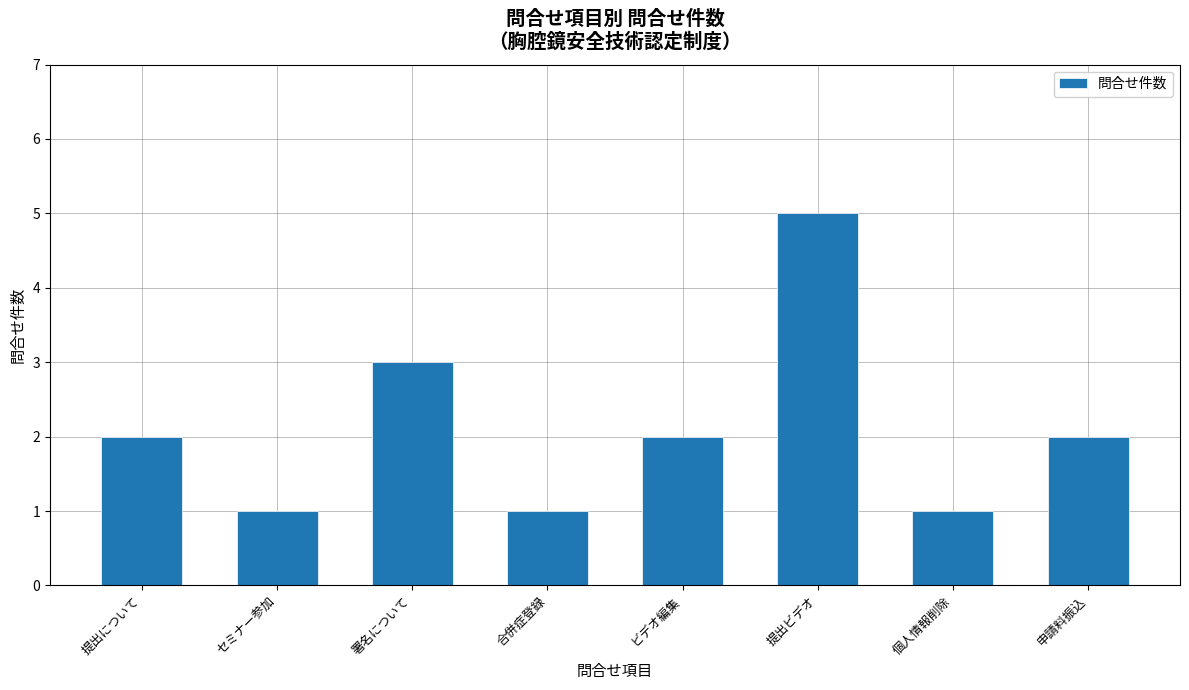

What is the minimum value shown in the chart?

1